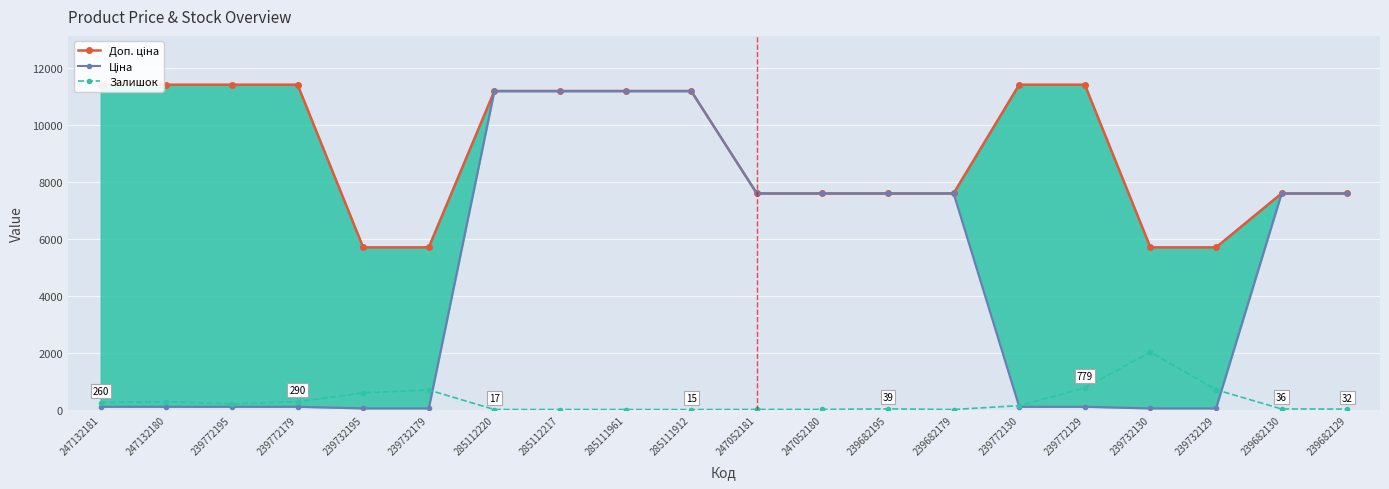

Which category has the highest value across all series?

247132181